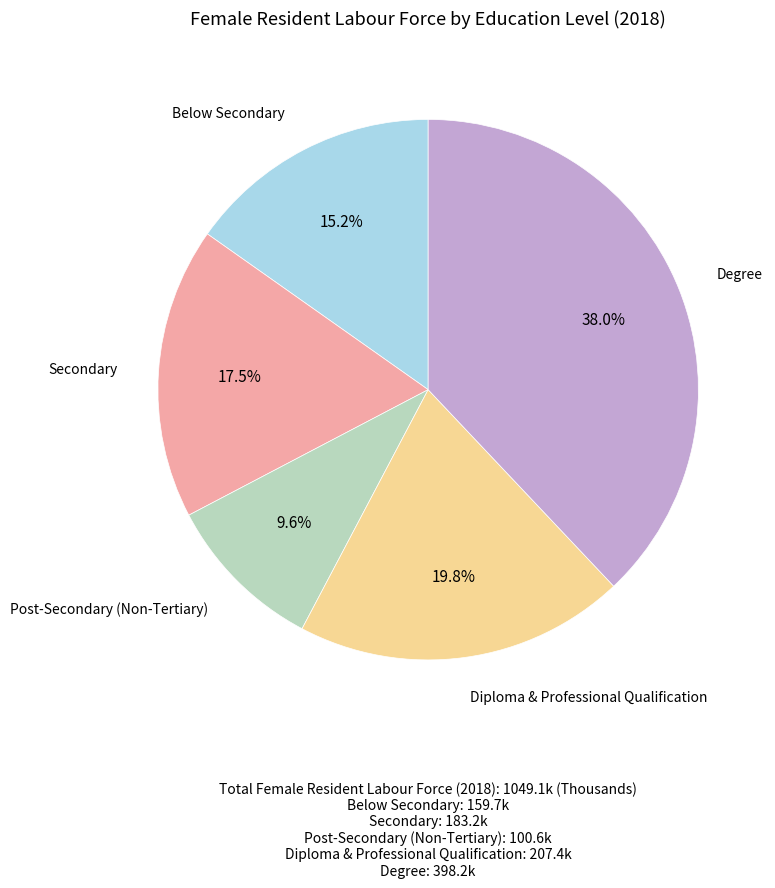

How many slices are in this pie chart?

5